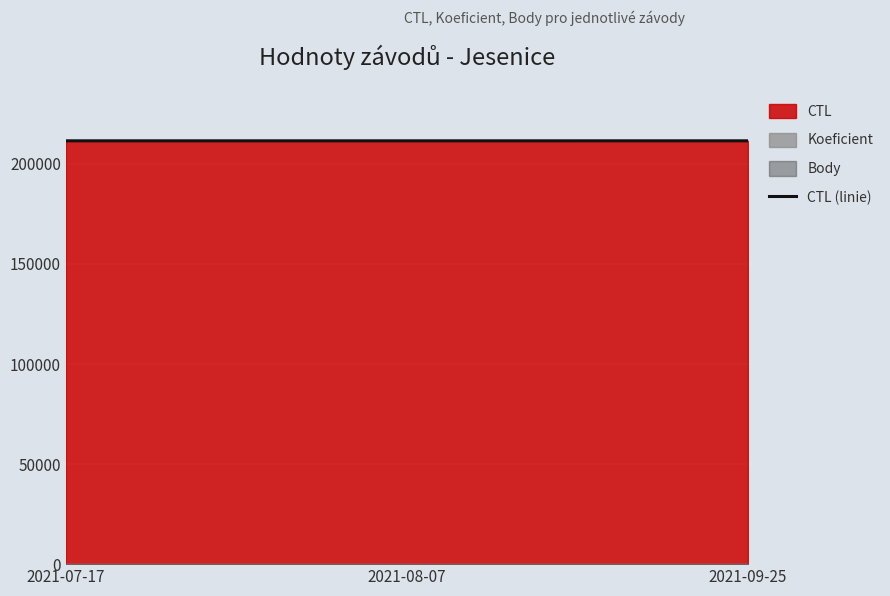

How many values are between 211506 and 211513?

3